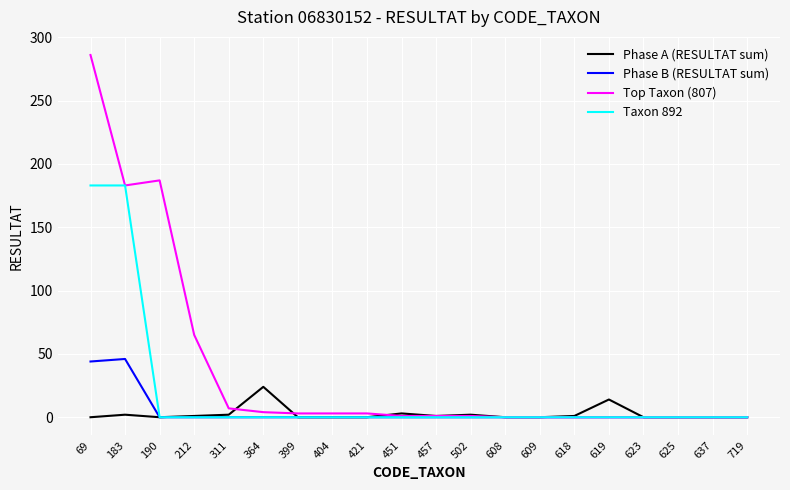

Which series has the largest range (max minus min)?

Top Taxon (807)